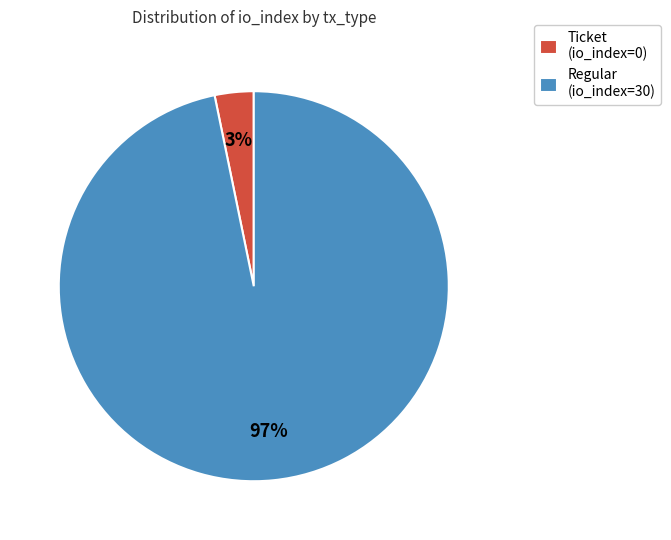

How many segments does this pie chart have?

2